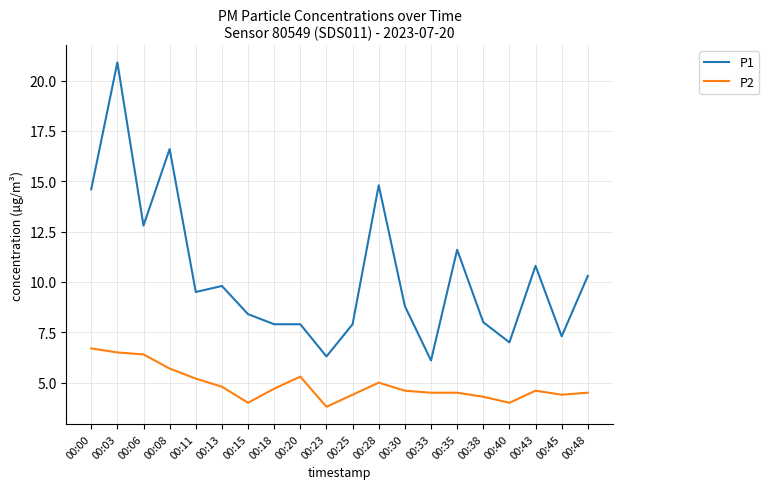

What are all the series names shown in the legend?

P1, P2